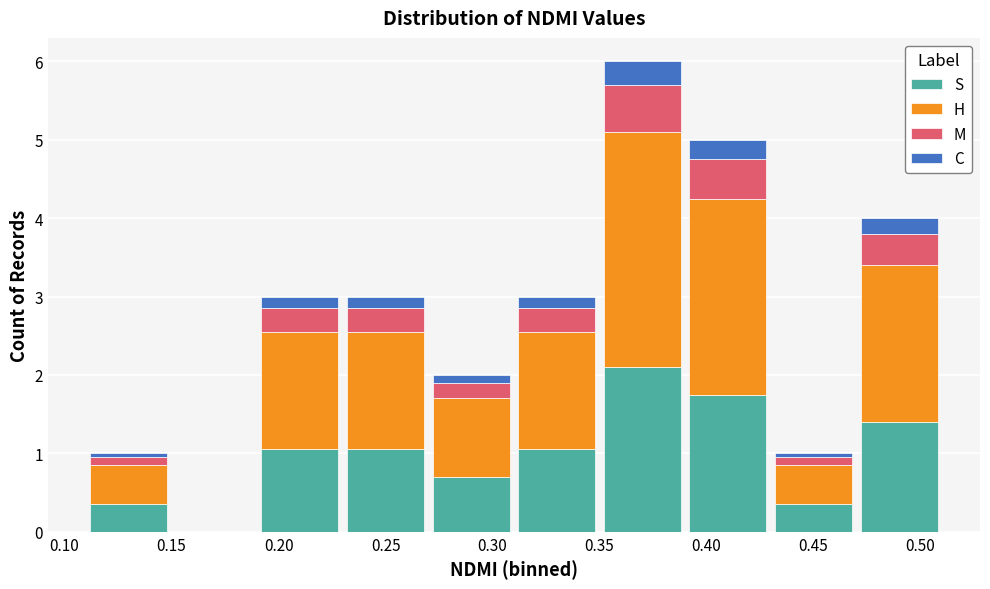

Which range on the x-axis has the tallest stacked bar (by total height)?

0.35 to 0.39